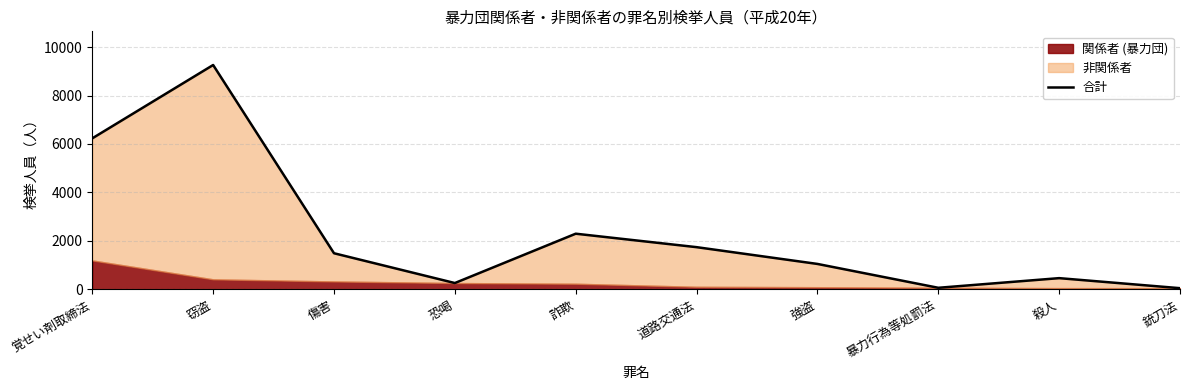

List the labels in order of value, largest first.

窃盗, 覚せい剤取締法, 詐欺, 道路交通法, 傷害, 強盗, 殺人, 恐喝, 暴力行為等処罰法, 銃刀法